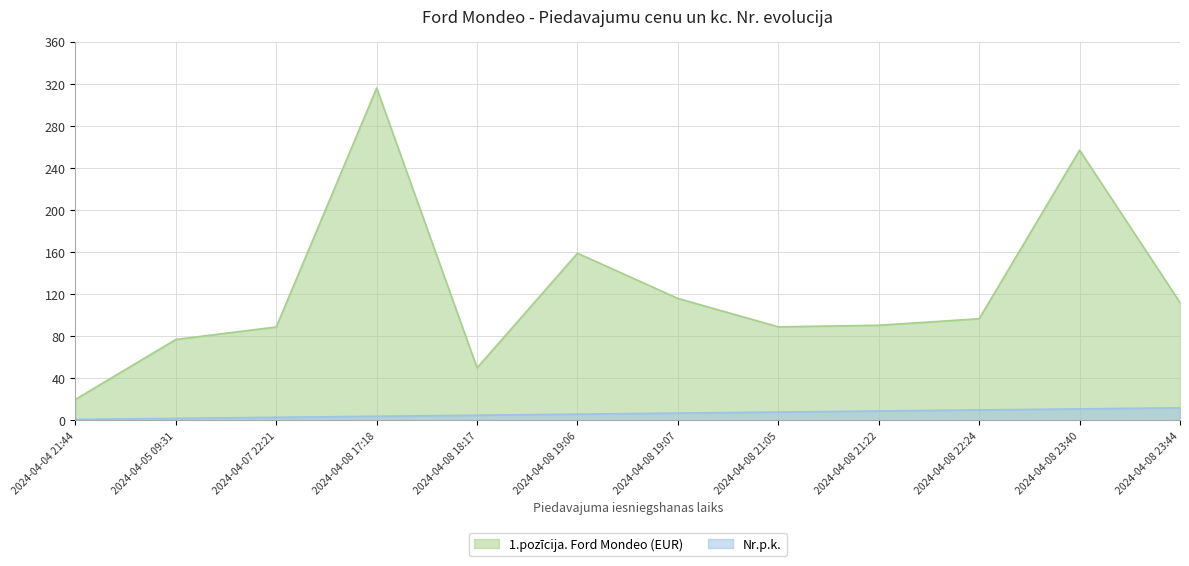

What is the label of the 7th point from the left?

2024-04-08 19:07